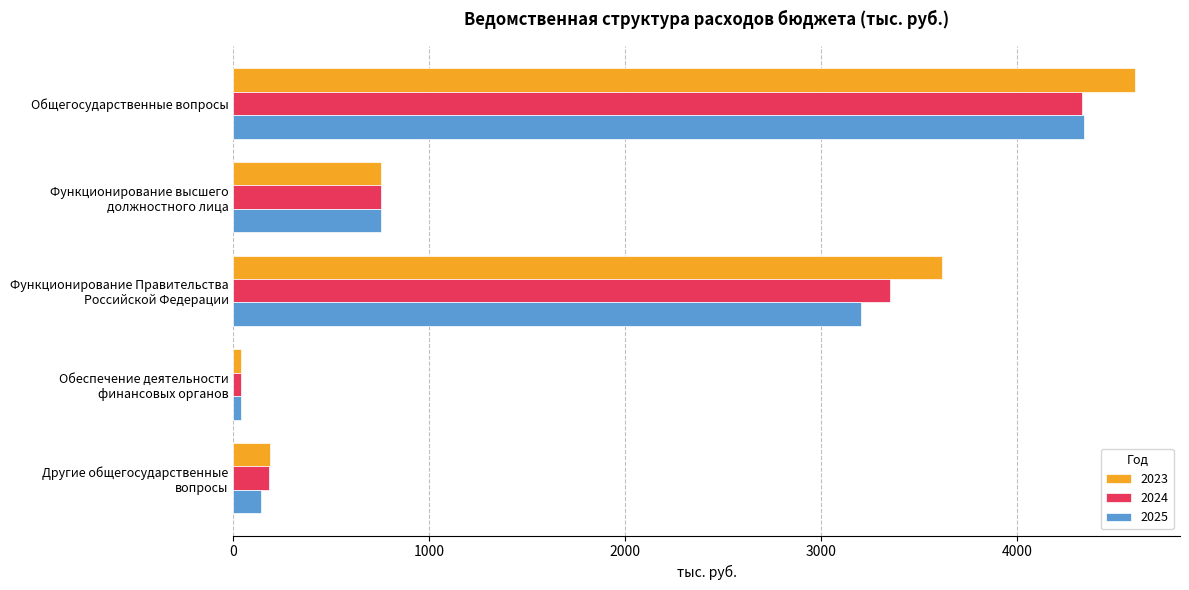

Which series has the largest range (max minus min)?

2023